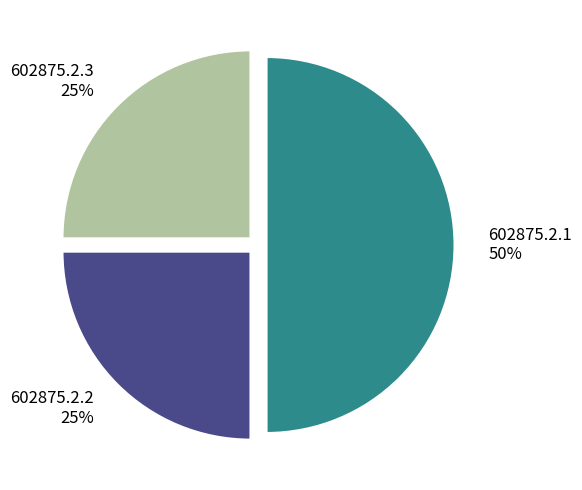

Is 602875.2.2 the majority of the pie?

No